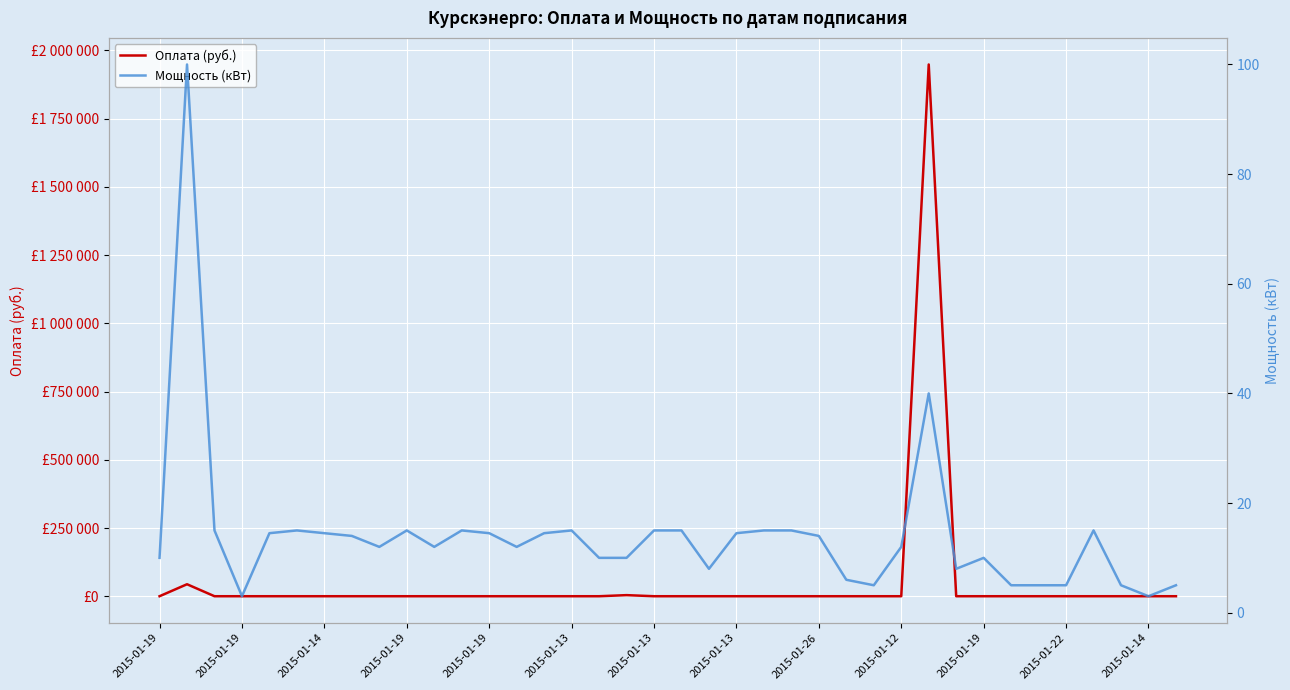

What is the sum of the Оплата (руб.) values at 2015-01-19 and 2015-01-22?

932.2